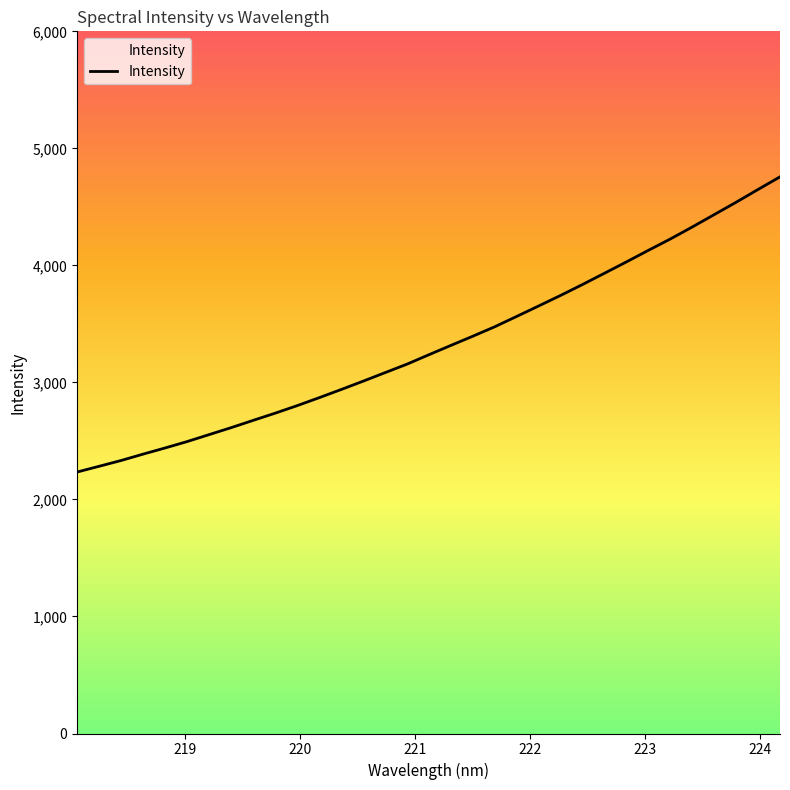

Reading left to right, transcribe all the data shown in this chart.

2234.3	2283.4	2332.9	2387.4	2439.9	2494.5	2553.9	2613.2	2675.4	2736.8	2801.0	2868.9	2938.6	3009.8	3082.9	3155.5	3236.3	3315.8	3394.6	3475.3	3563.8	3653.2	3743.3	3836.7	3933.0	4029.7	4128.5	4225.5	4328.0	4433.7	4539.6	4648.9	4756.6